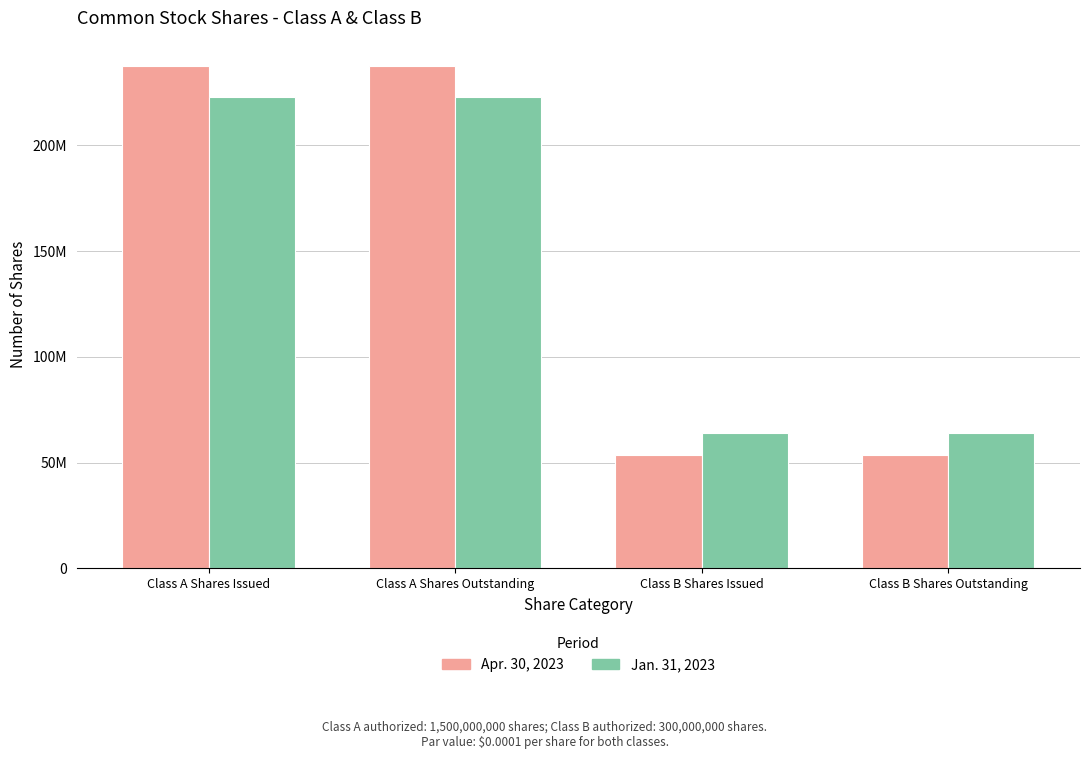

Does the chart contain any negative values?

No